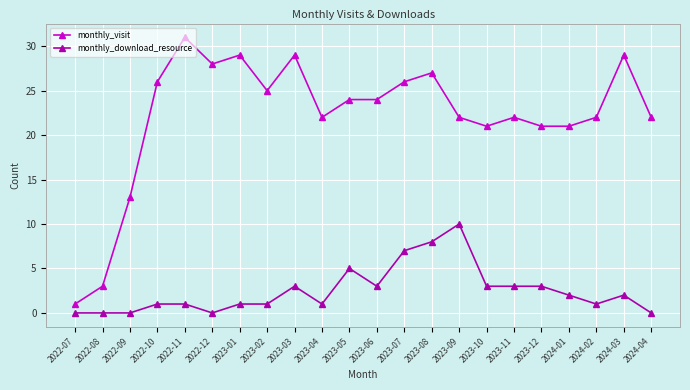

The monthly_visit series shows 6 at 2023-01. True or false?

False